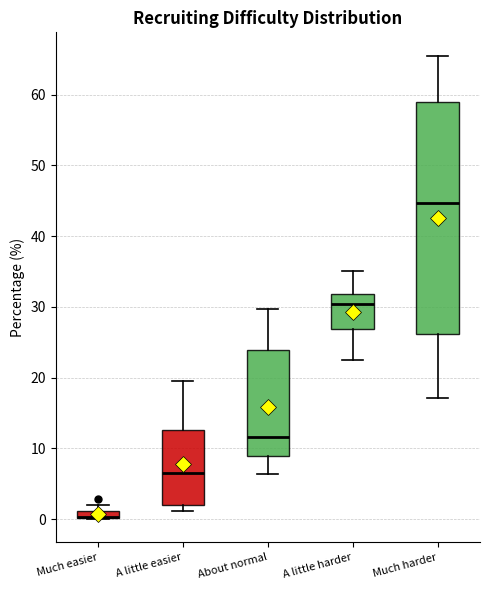

Where does the upper whisker of the box for A little easier end on the y-axis? The values are not printed on the chart, so give them approximately, as read against the axis.

20